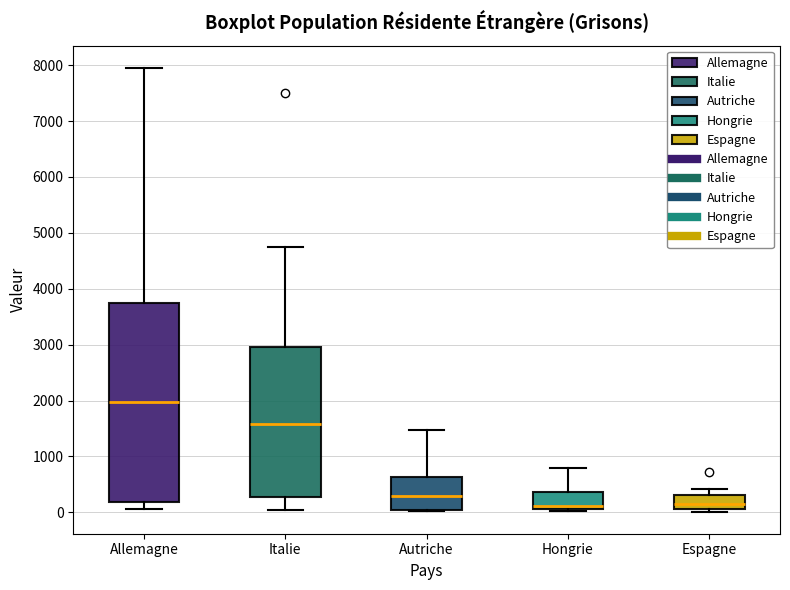

Comparing the boxes themselves (not the whiskers), which one is the tallest?

Allemagne